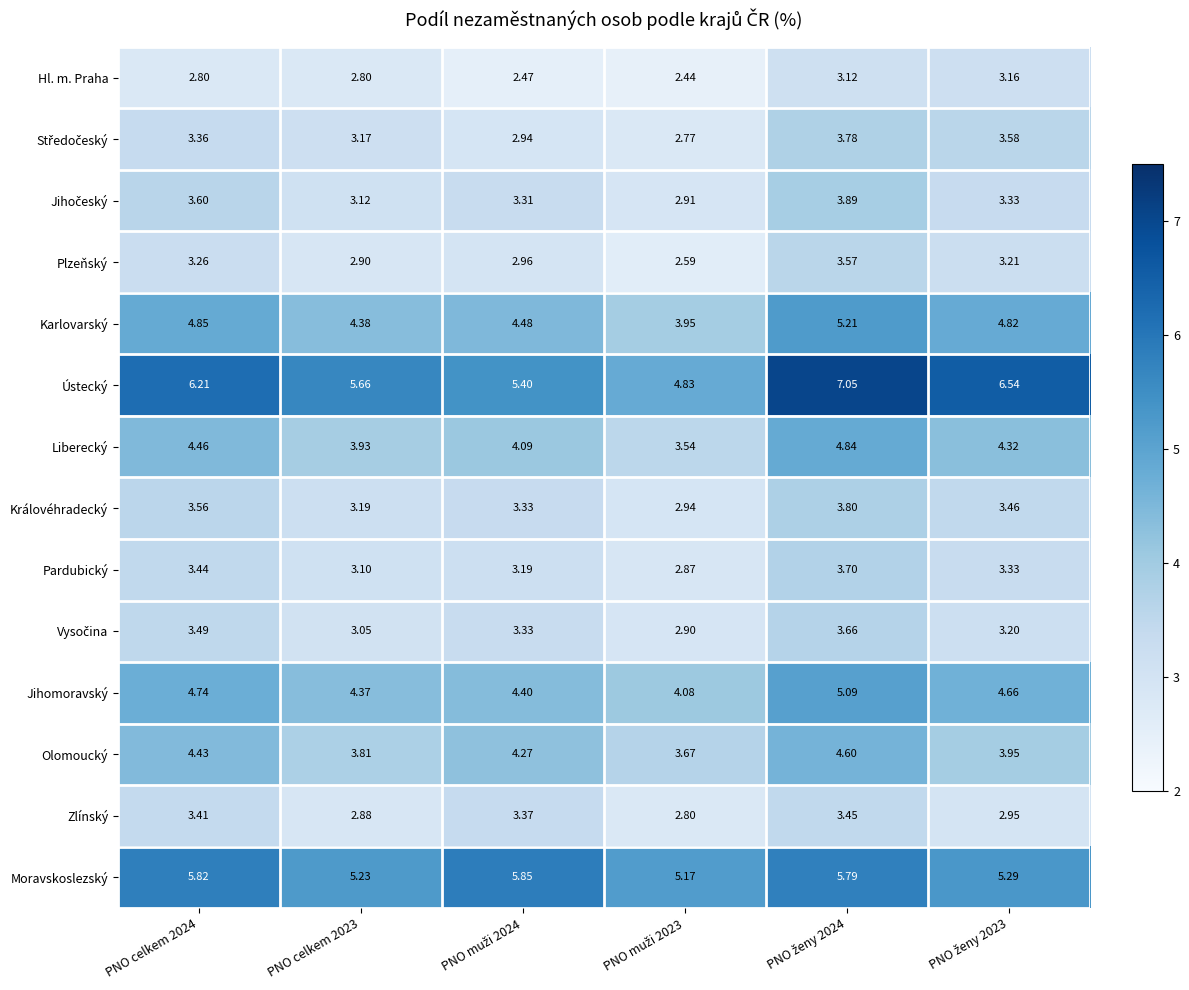

Which series has the largest range (max minus min)?

Ústecký